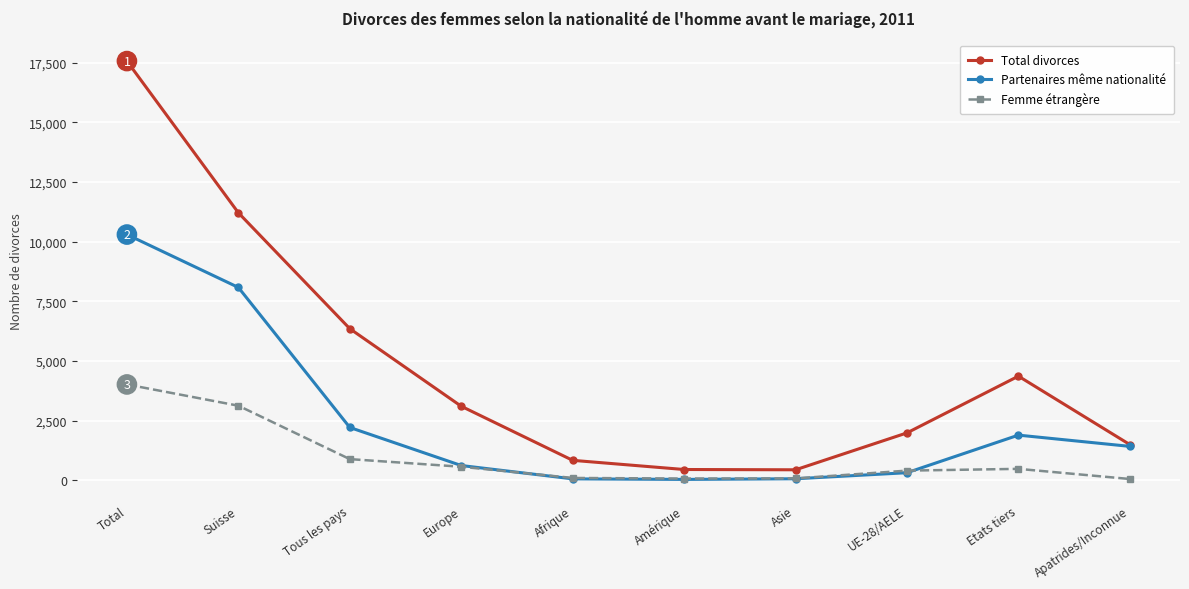

Where does the Femme étrangère series first go above 482?

Total